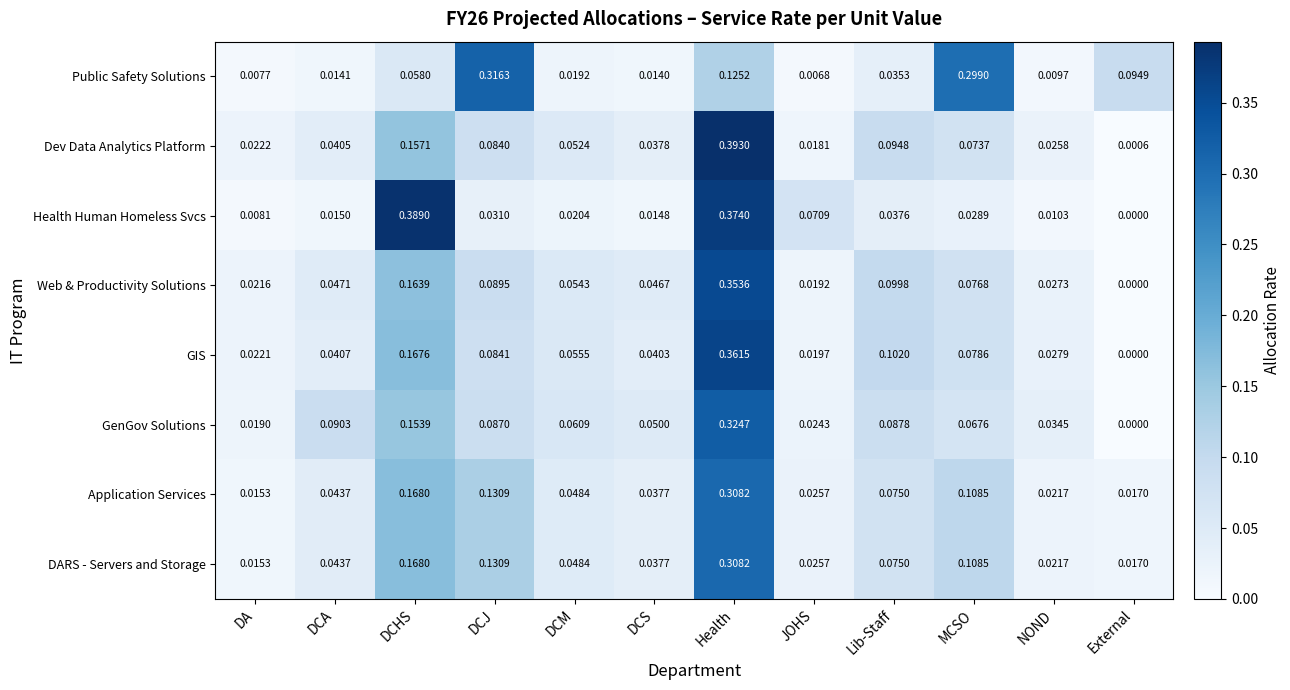

Which label corresponds to the smallest value in the chart?

External